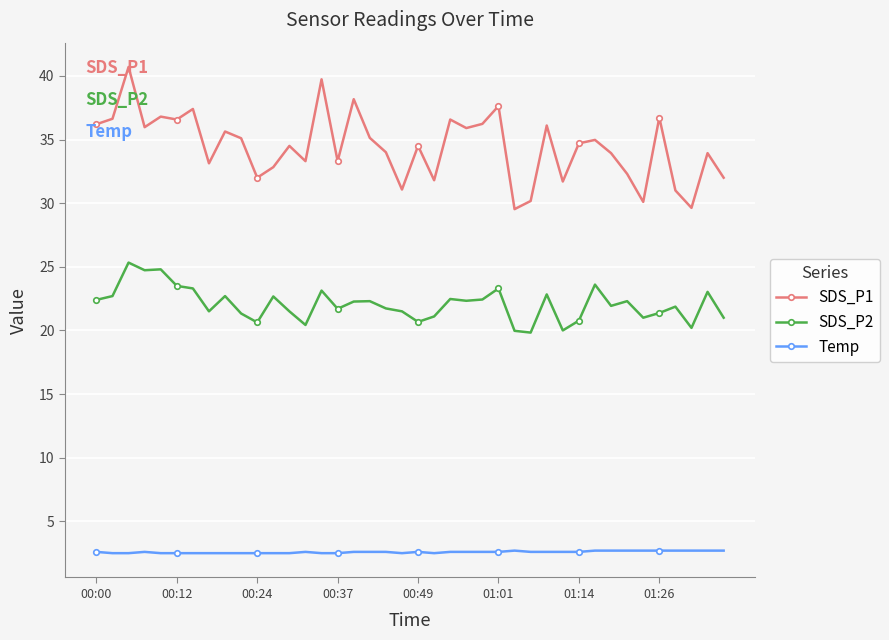

What is the value of the SDS_P2 point at the 21st from the left?

20.7